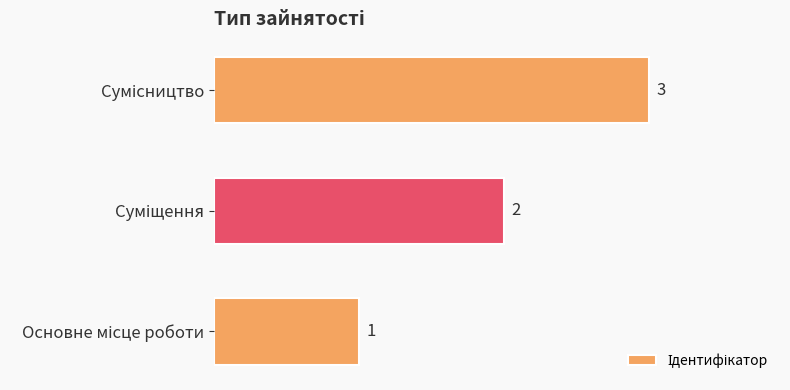

What is the greatest value displayed?

3